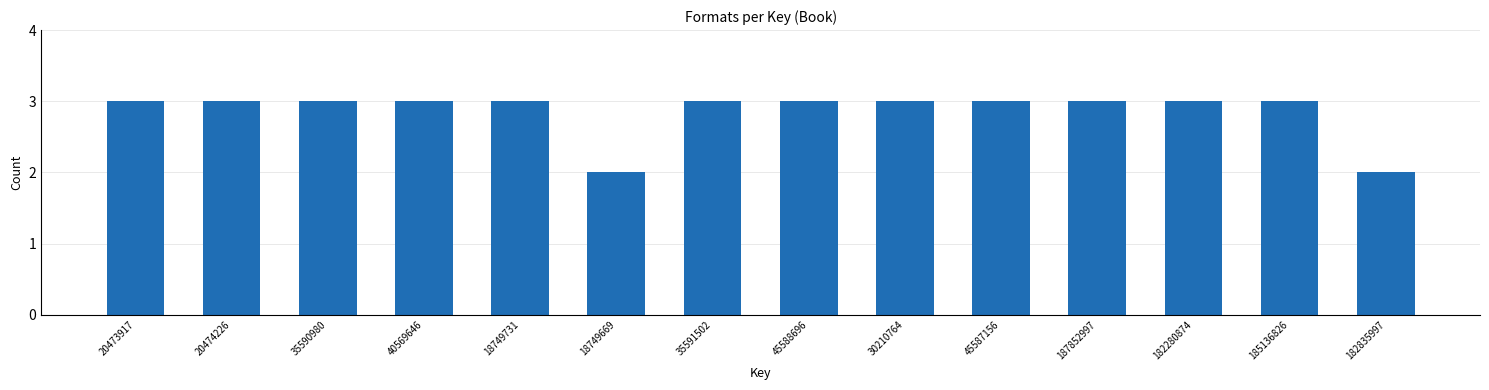

Reading left to right, extract all data points from this chart.

20473917=3	20474226=3	35590980=3	40569646=3	18749731=3	18749669=2	35591502=3	45588696=3	30210764=3	45587156=3	187852997=3	182280874=3	185136826=3	182835997=2